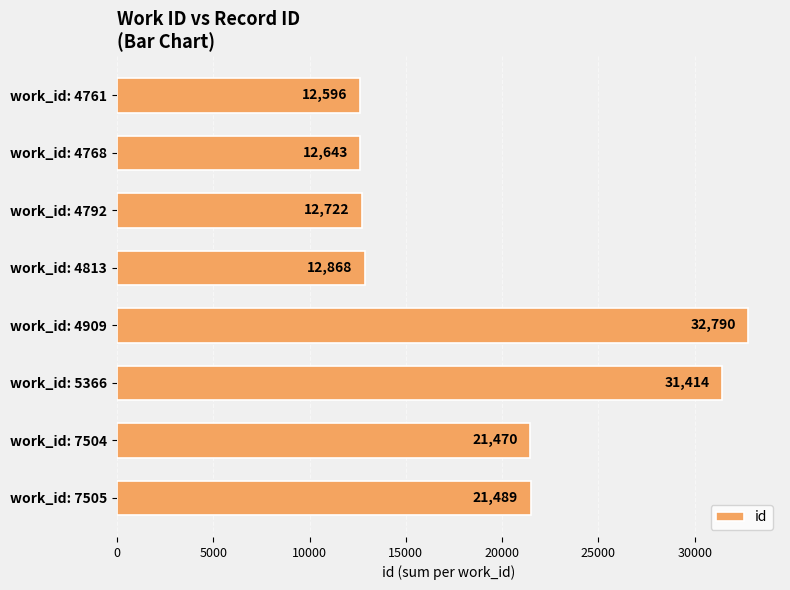

Does the chart contain any negative values?

No